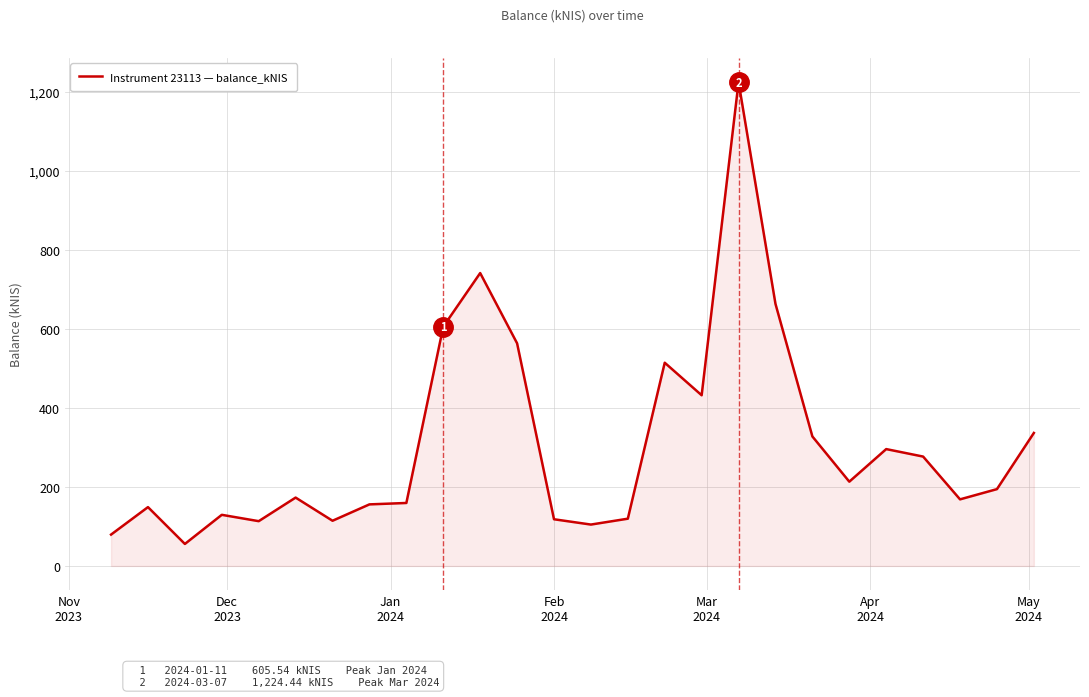

What is the maximum value shown in the chart?

1224.4